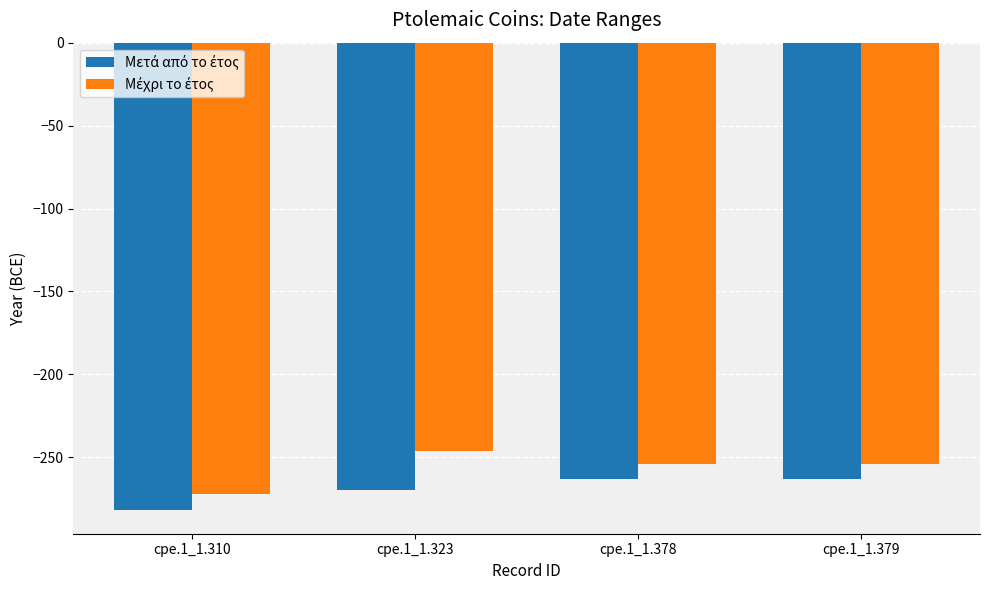

How many bars are there in each group?

2